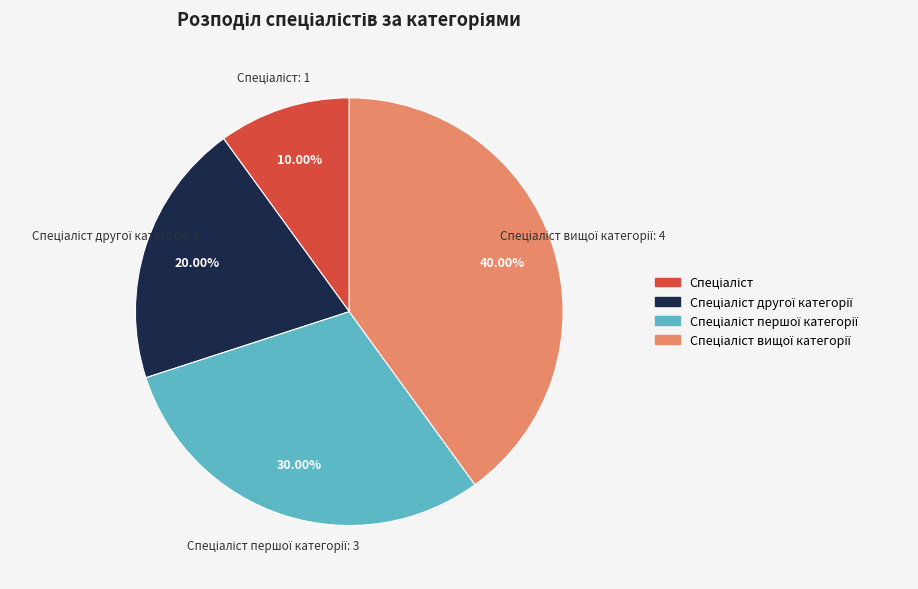

Count the number of slices in the pie.

4